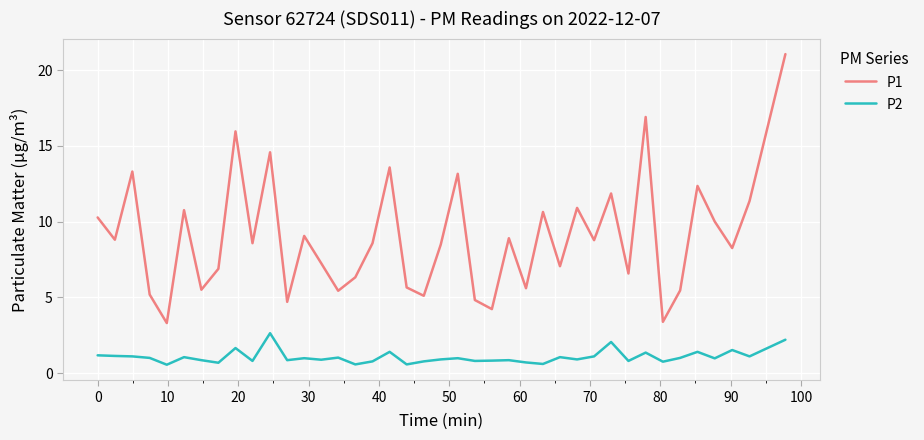

What is the difference between the maximum and minimum values in the P2 series?

2.1